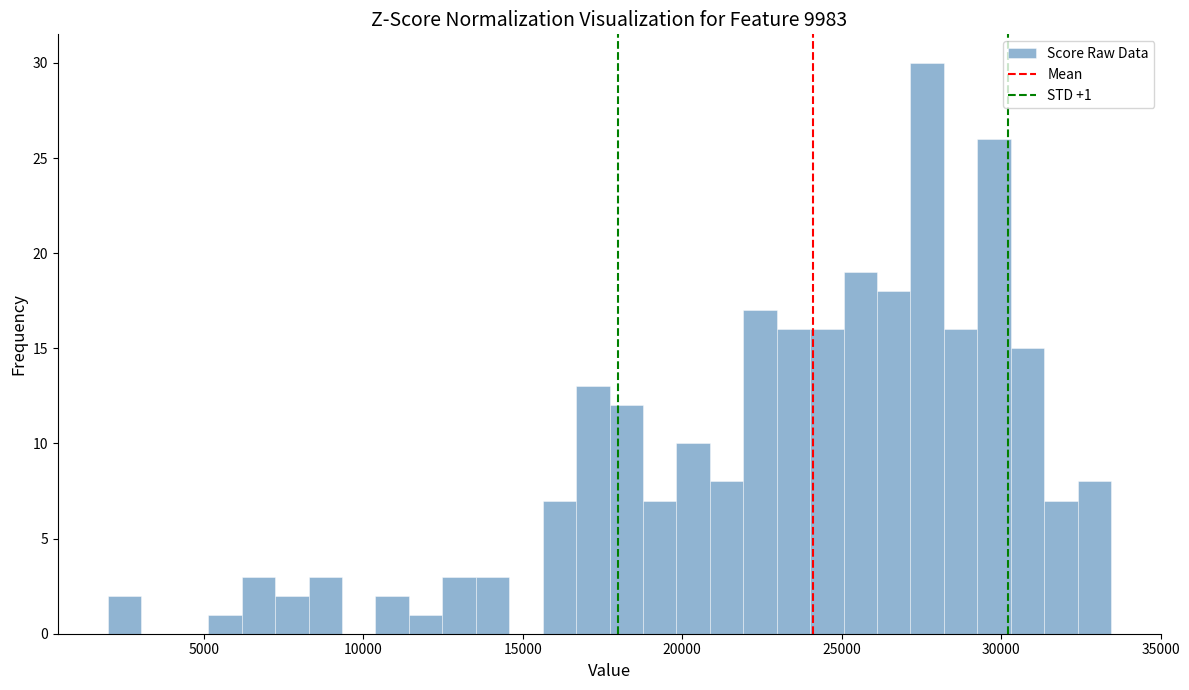

Around what value on the x-axis is the tallest bar? Give the approximate position of its centre, as read against the axis.

27500